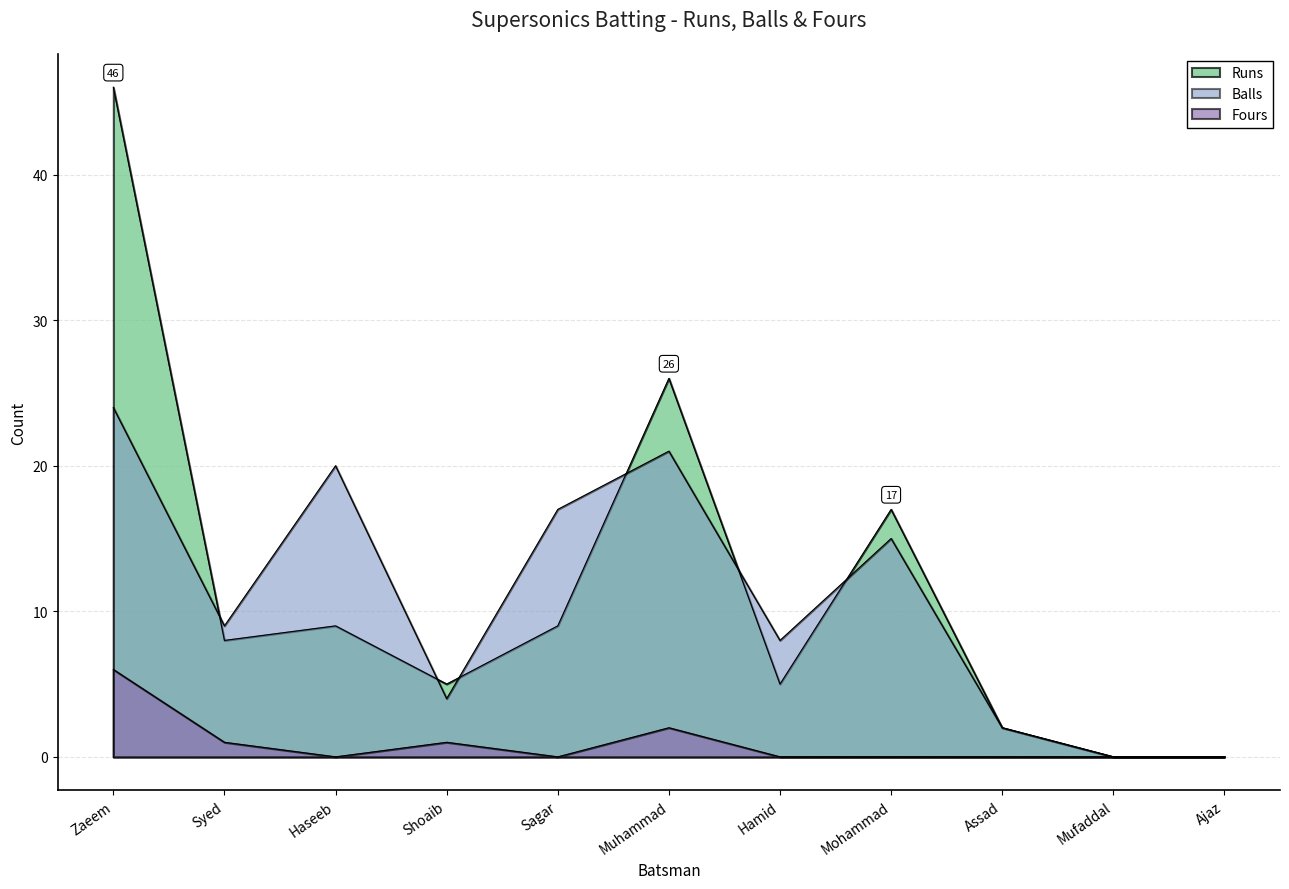

What is the average value of the Runs series?

12